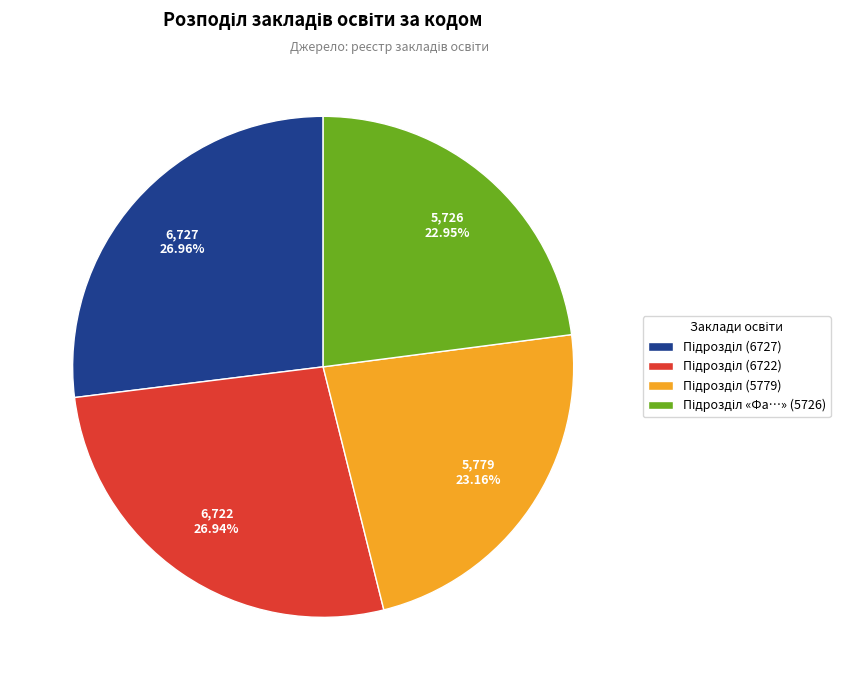

Does any single category account for the majority?

No